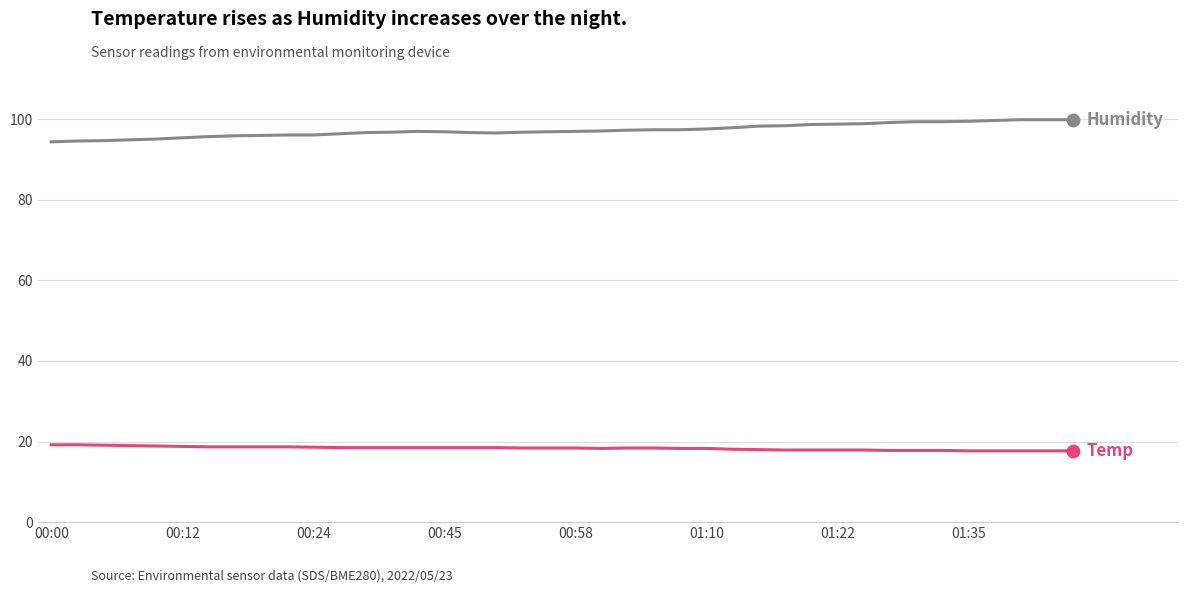

What is the minimum value shown in the chart?

17.7